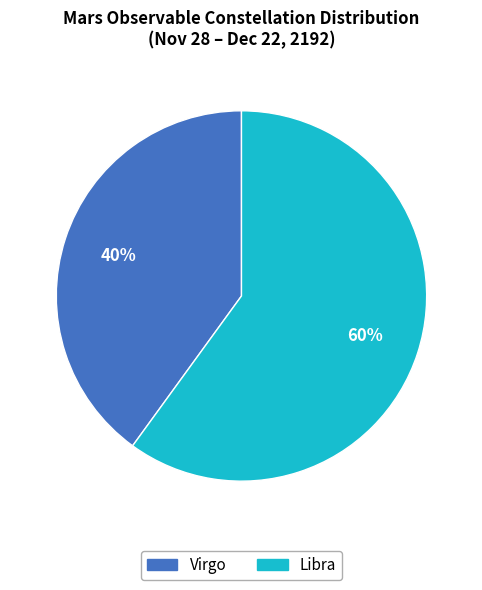

Which category accounts for the majority?

Libra